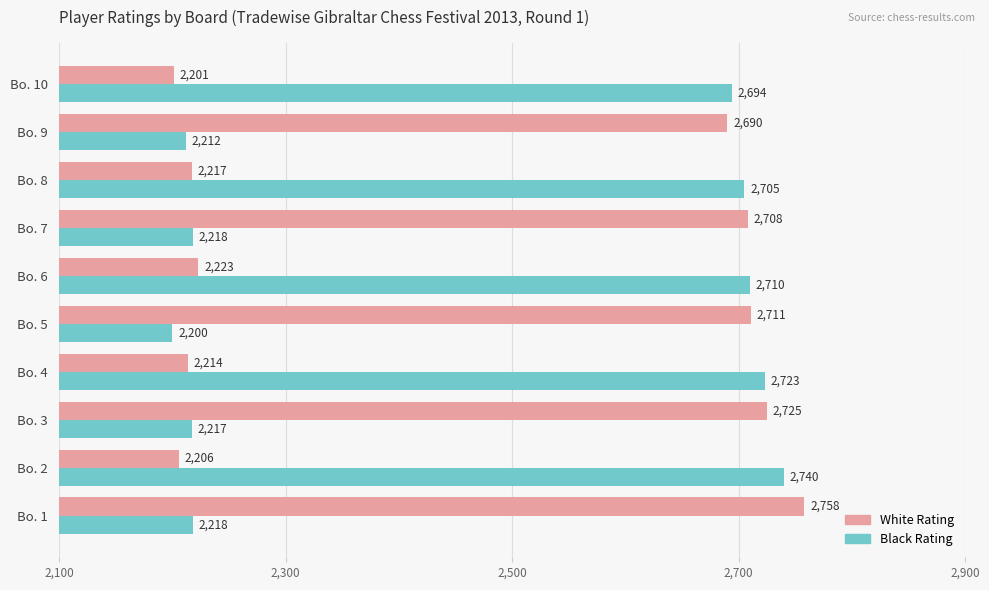

At how many categories does at least one series exceed 2609?

10